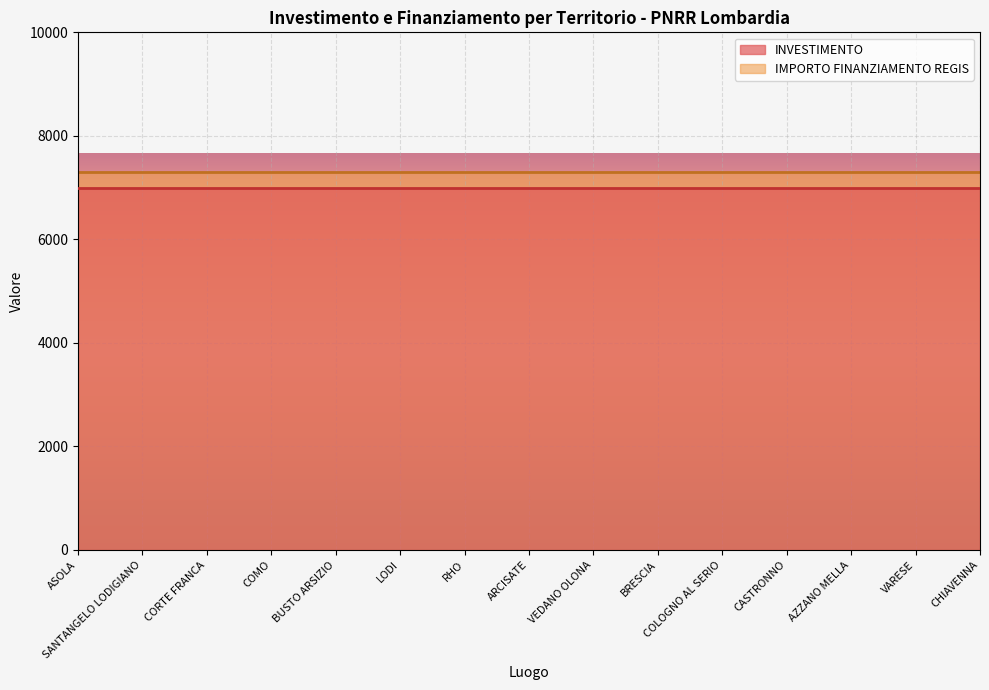

Is the value of INVESTIMENTO at BUSTO ARSIZIO greater than the value of IMPORTO FINANZIAMENTO REGIS at COLOGNO AL SERIO?

No